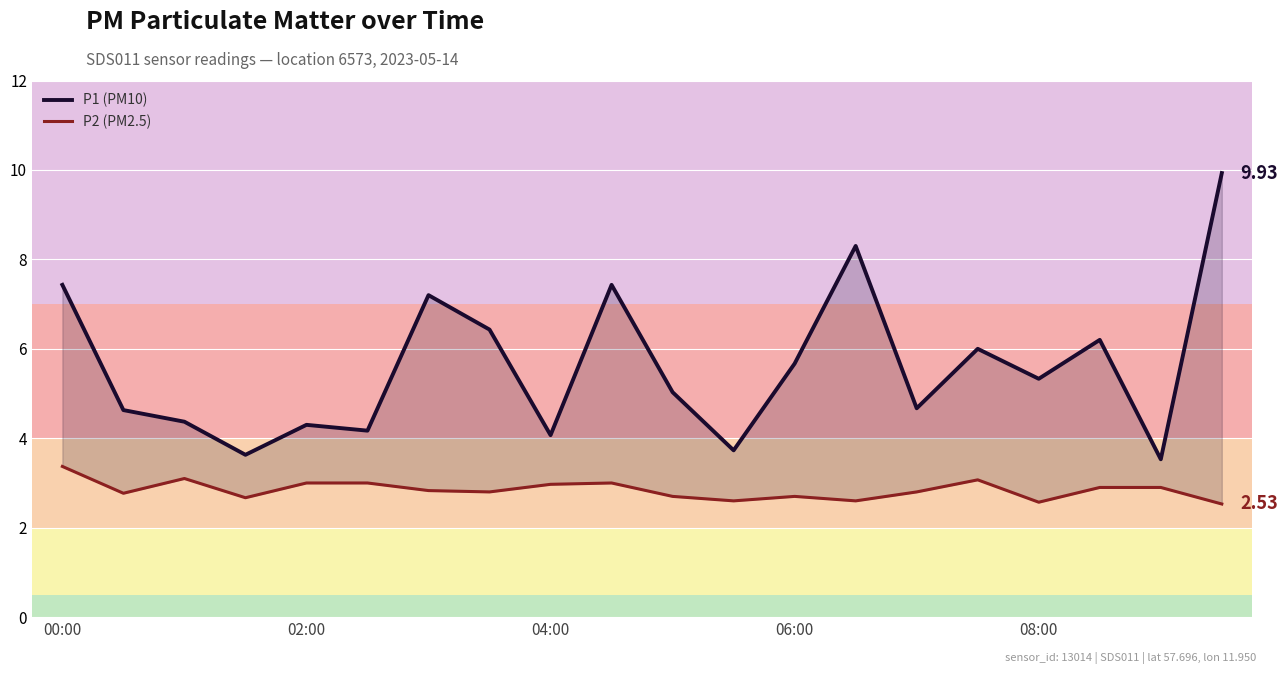

In P1 (PM10), how many points are higher than both neighbors (excluding endpoints)?

6